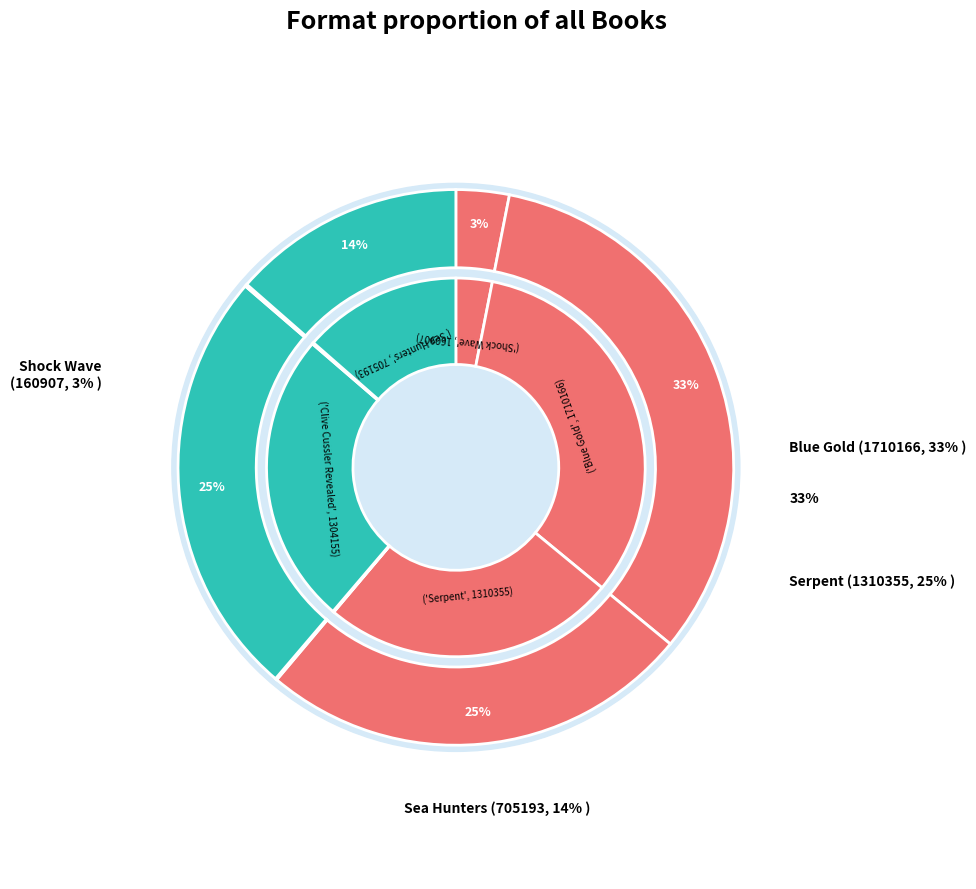

The Clive Cussler Revealed slice represents 15% of the pie. True or false?

False